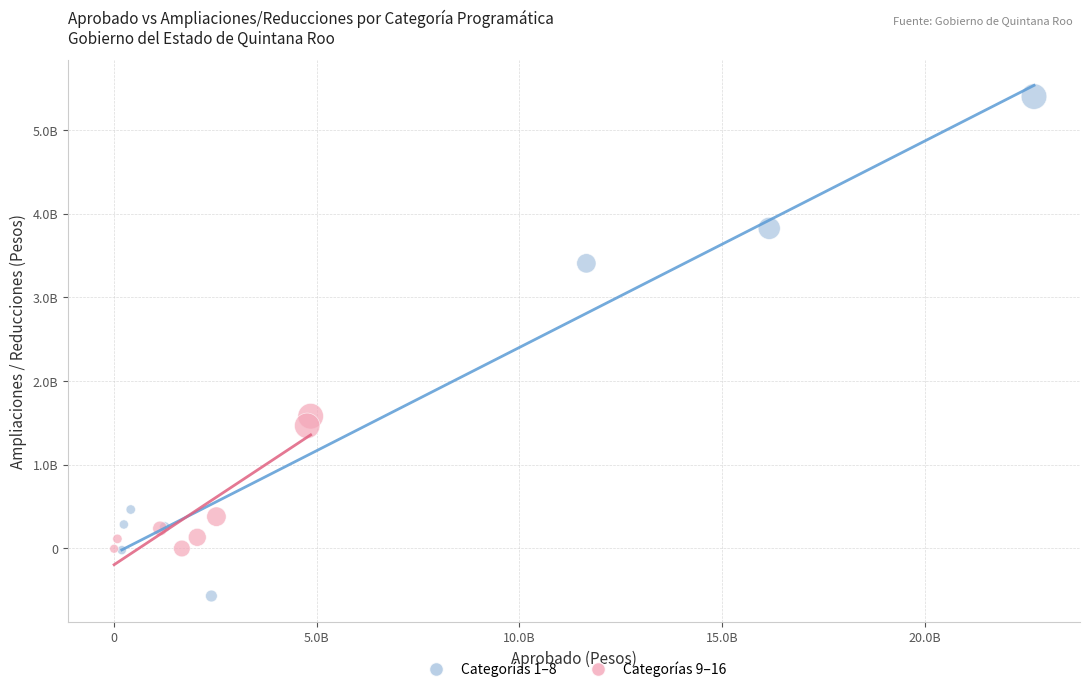

What are all the series names shown in the legend?

Categorías 1–8, Categorías 9–16